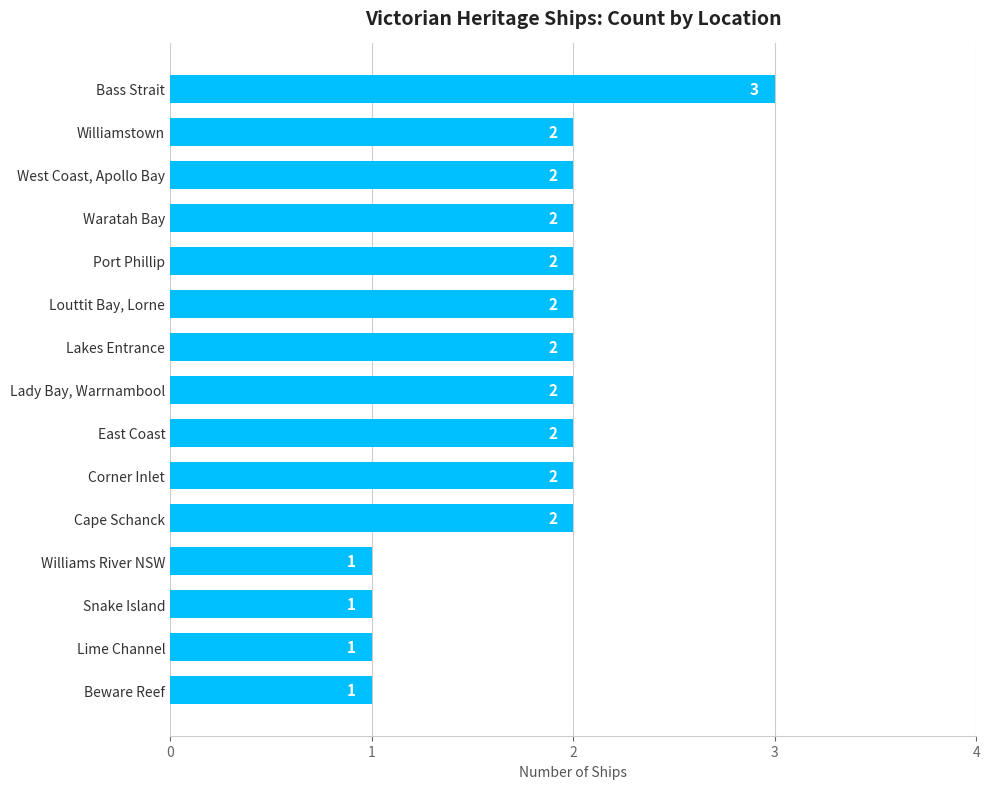

Count the values in the range 1 to 2.

14